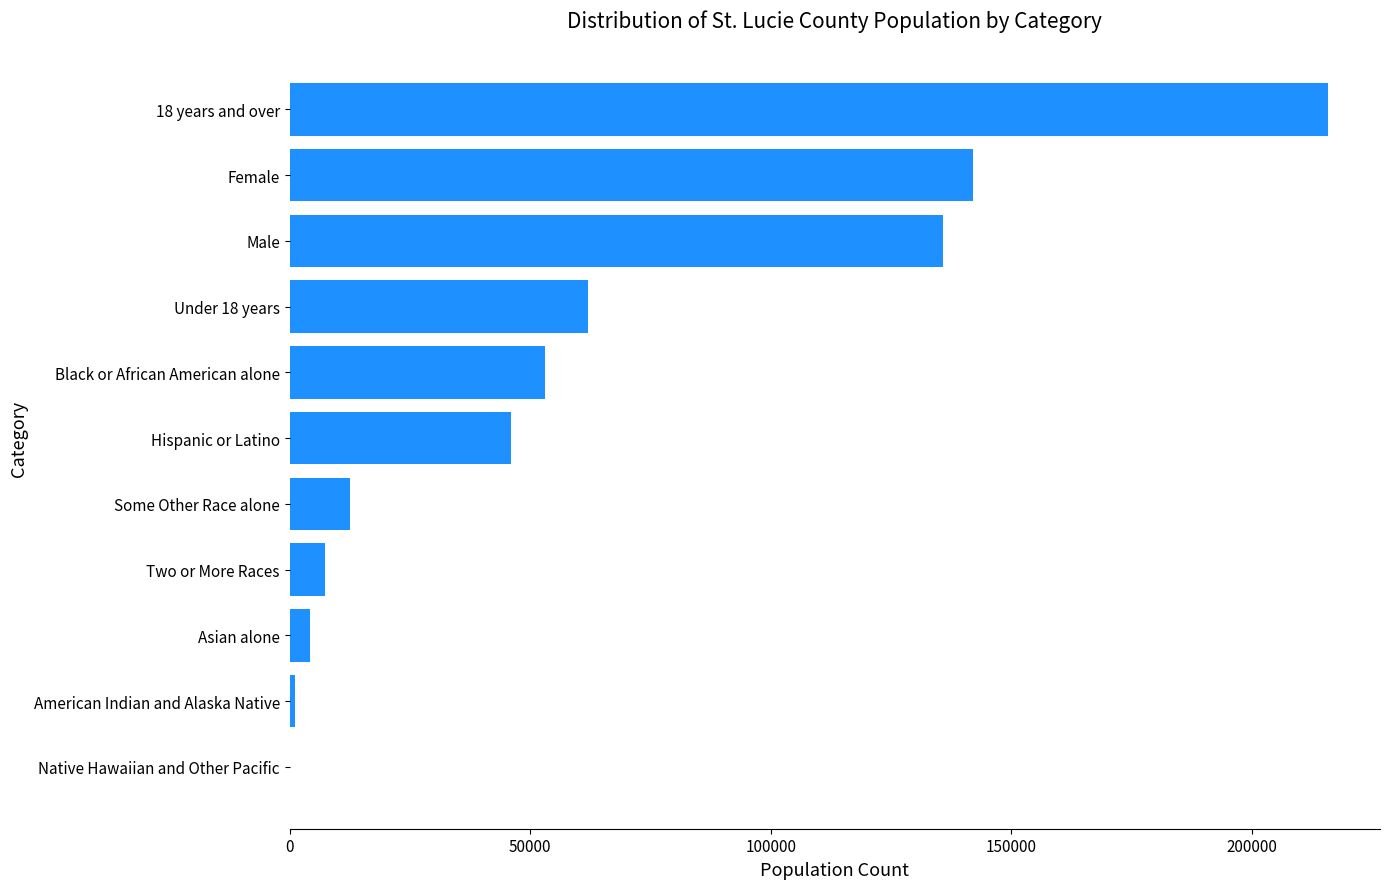

Between 18 years and over and Some Other Race alone, which is larger?

18 years and over